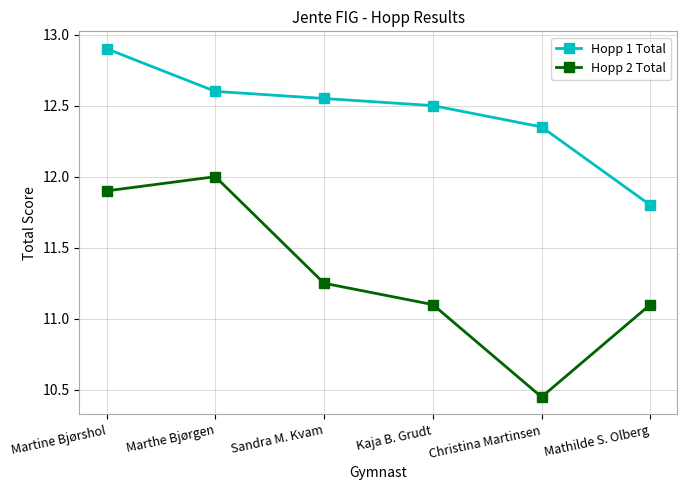

The value of Hopp 1 Total at Marthe Bjørgen is 12.6. True or false?

True